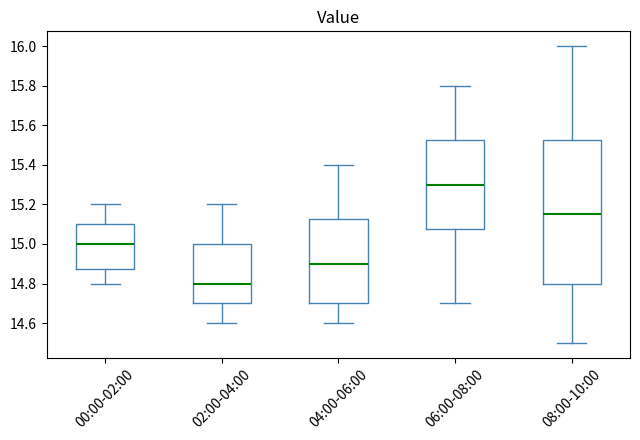

Which box's median line is the lowest?

02:00-04:00